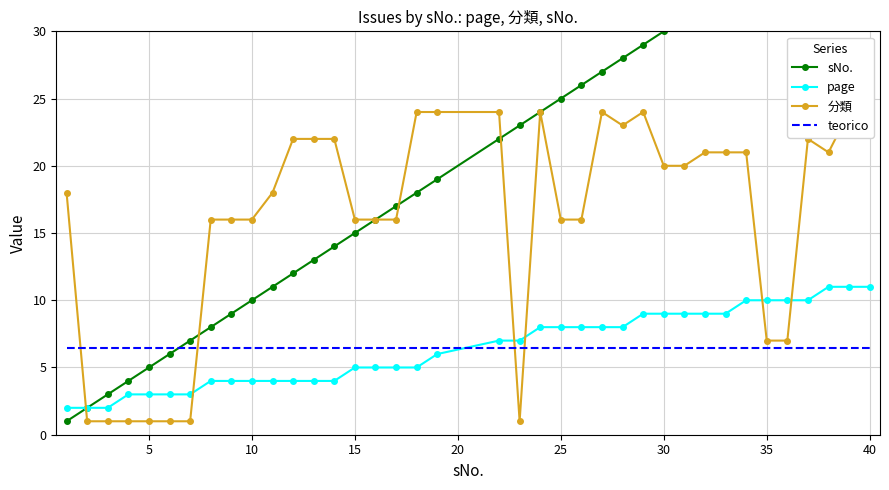

Which series ends up on top after the final intersection of page and teorico?

page